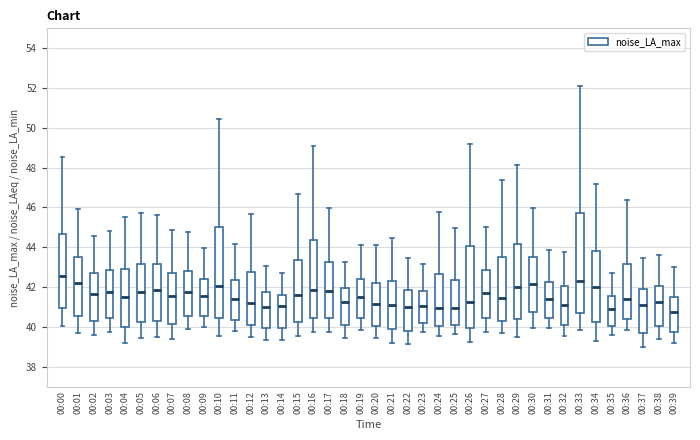

Where does the median line of the box for 00:34 sit on the y-axis? The values are not printed on the chart, so give them approximately, as read against the axis.

42.0